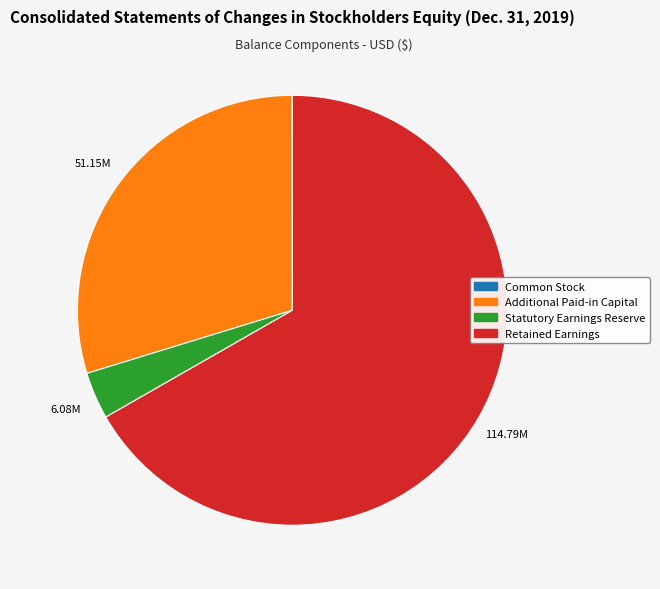

Combined, do Statutory Earnings Reserve and Additional Paid-in Capital account for over 50%?

No